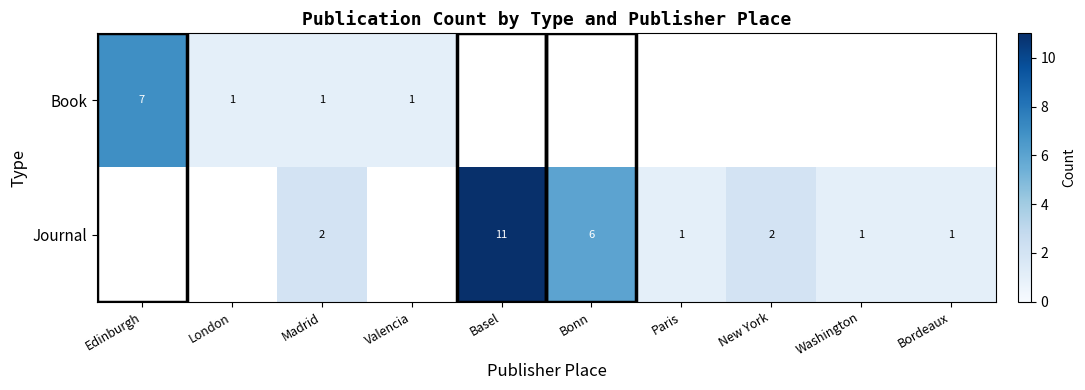

Is it true that Journal equals 1 at Washington?

True